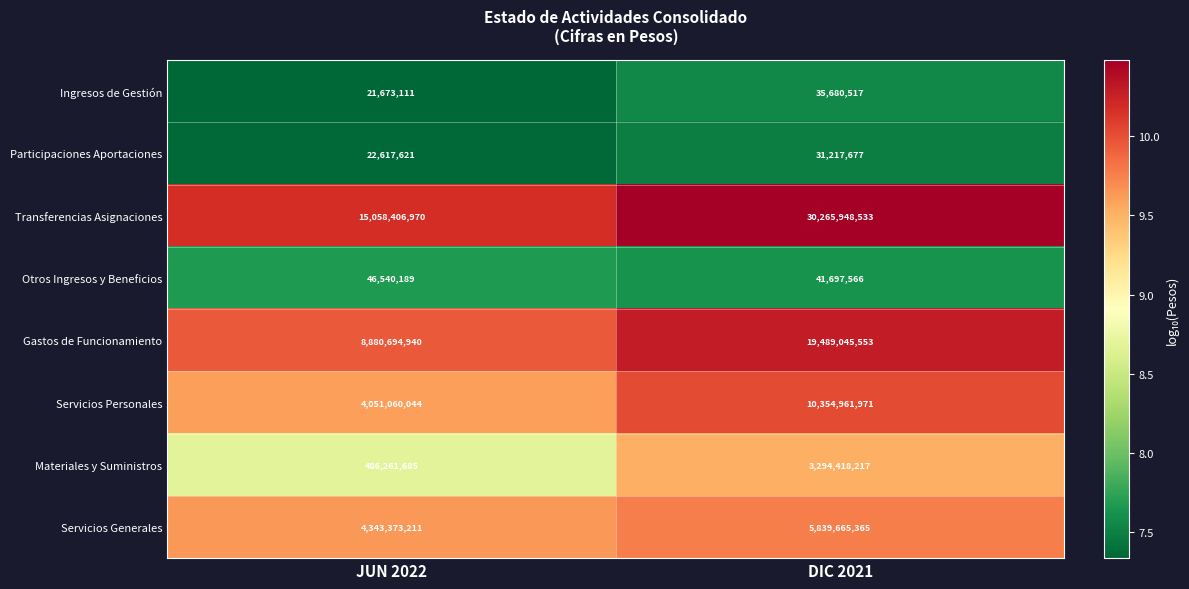

What is the spread (max minus min) of values at JUN 2022?

15036733859